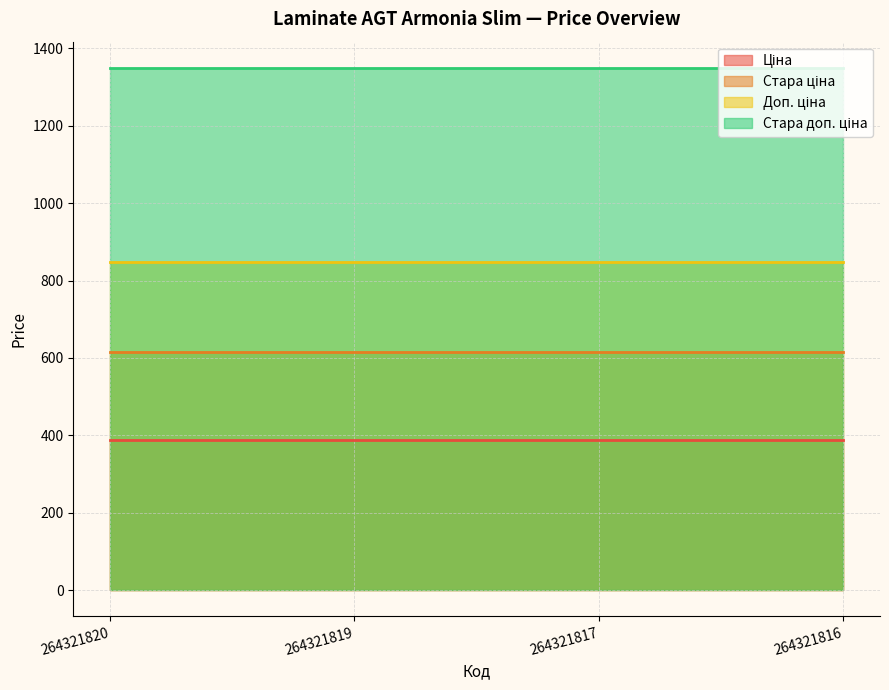

Rank the categories by Доп. ціна value from highest to lowest.

264321820, 264321819, 264321817, 264321816